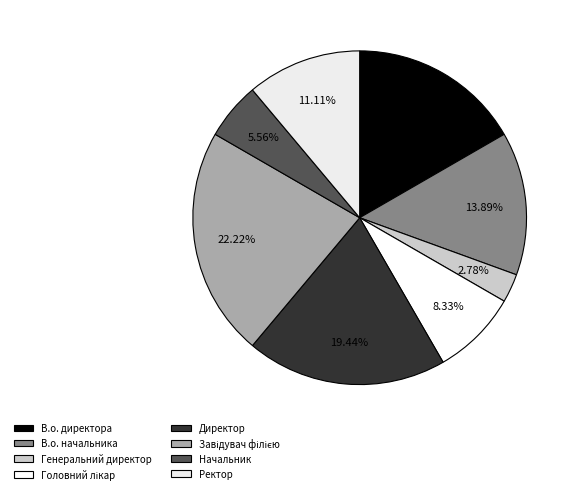

What is the change in value from Завідувач філією to Начальник?

-6